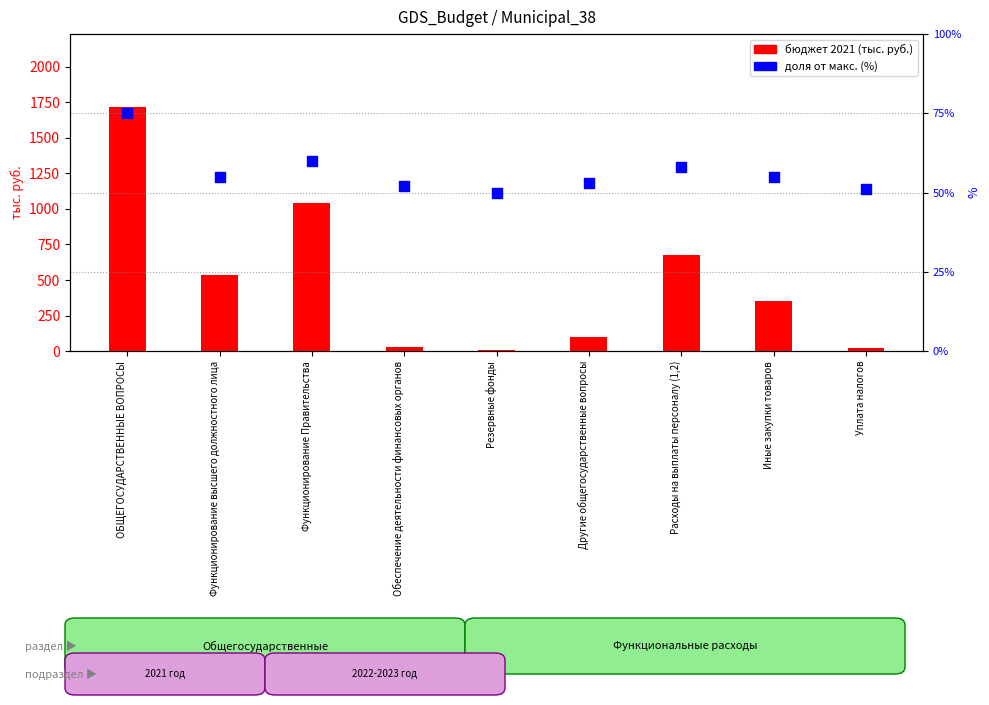

Which series has the largest total across all categories?

2021 год (тыс. руб.)